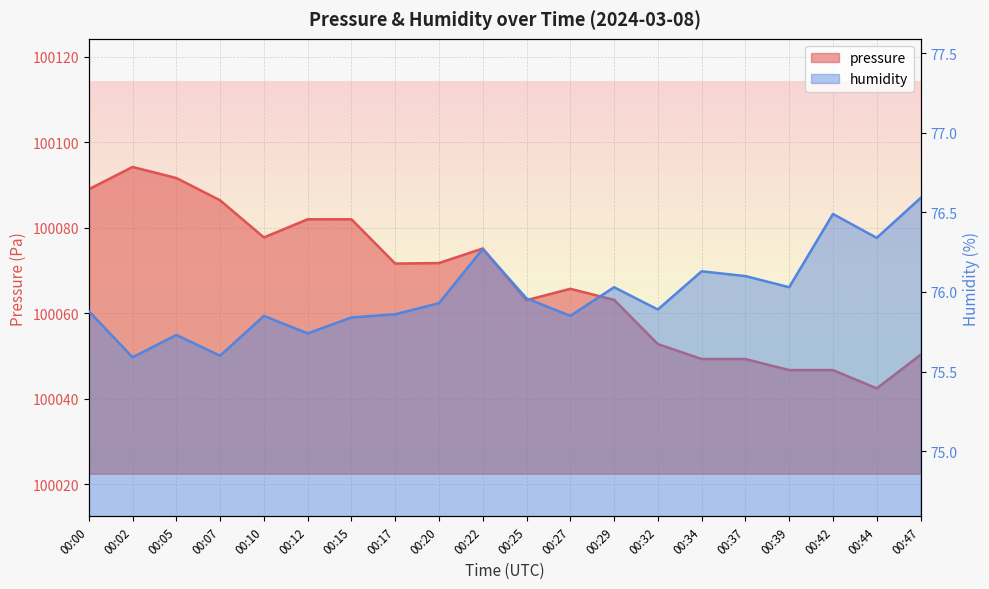

What is the sum of the humidity values at 00:12 and 00:00?

151.6